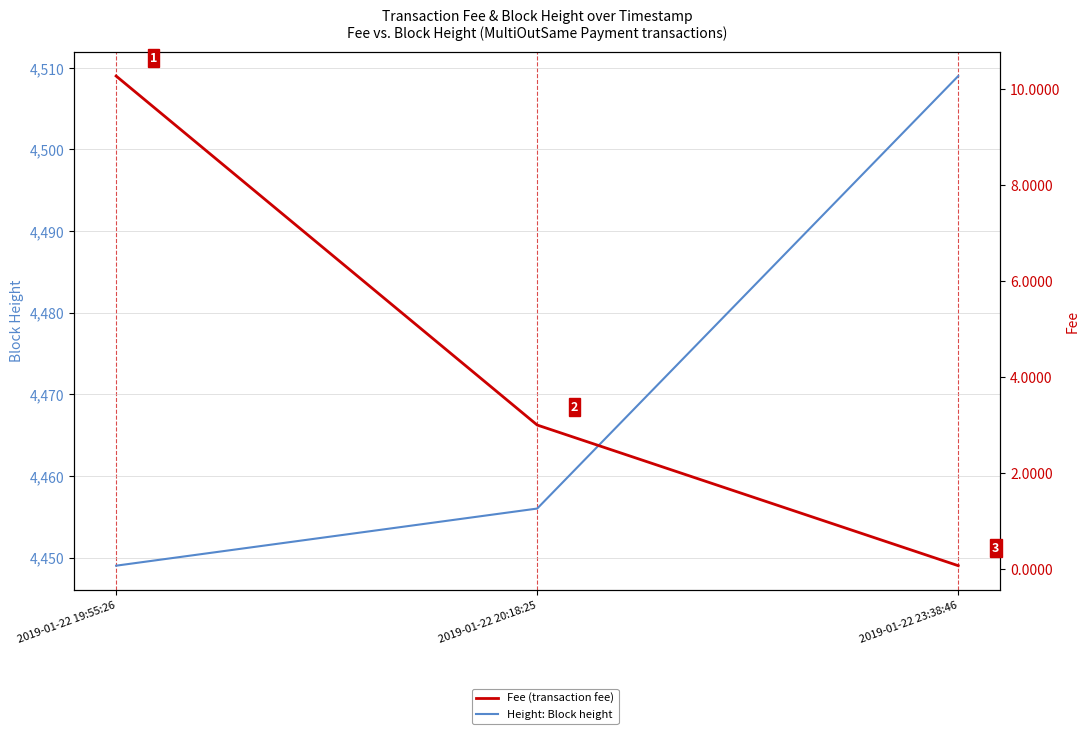

What is the minimum value shown in the chart?

0.1